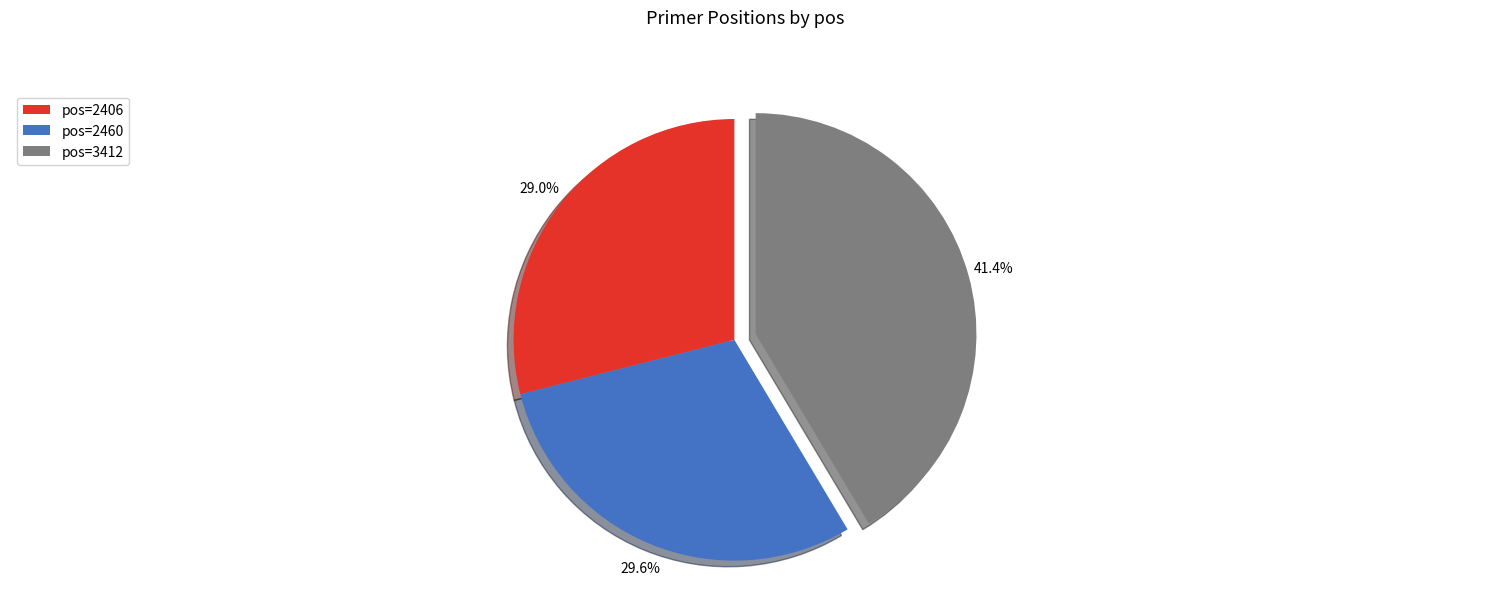

Which category has the biggest portion of the pie?

pos=3412